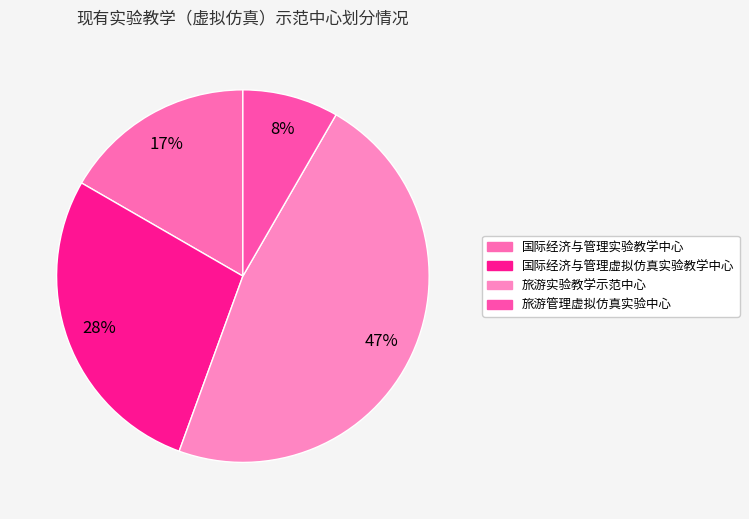

Approximately how many times larger is the value at 旅游实验教学示范中心 compared to 国际经济与管理实验教学中心?

2.8